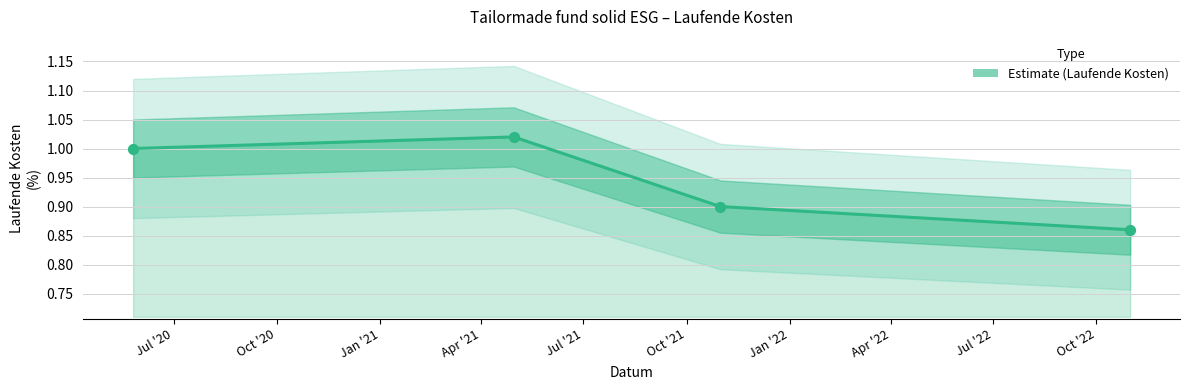

What is the change in value from 2021-04-30 to 2021-10-31?

-0.1